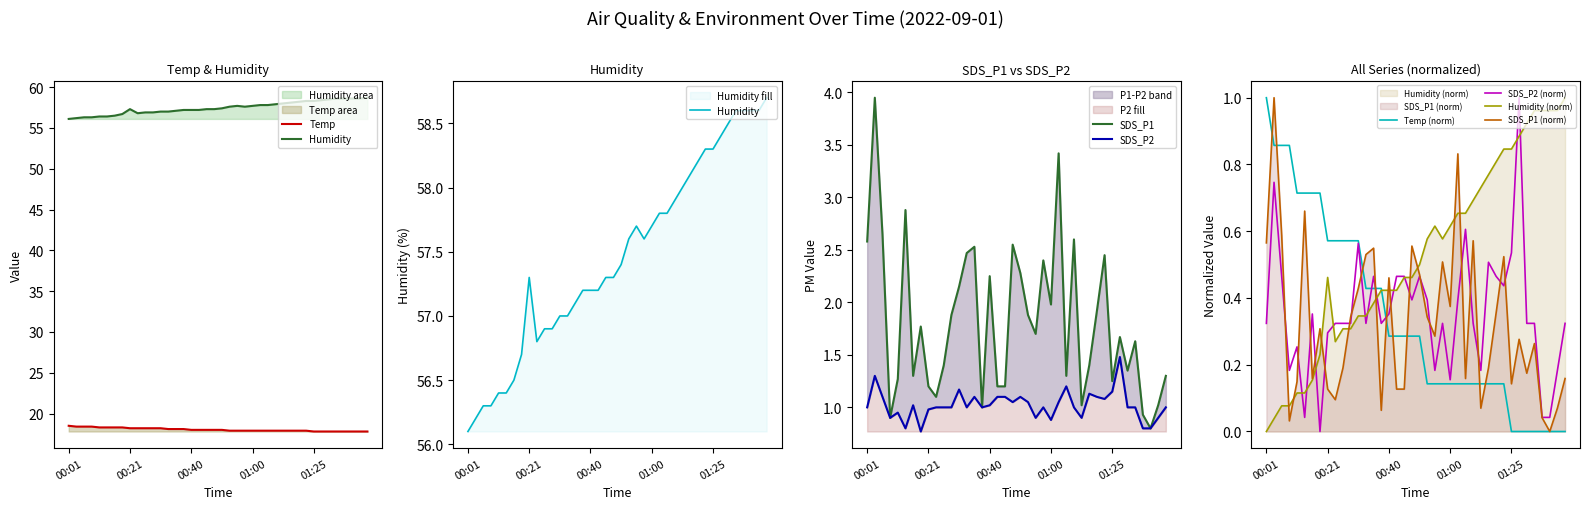

Read the SDS_P1 value at 00:01.

2.6